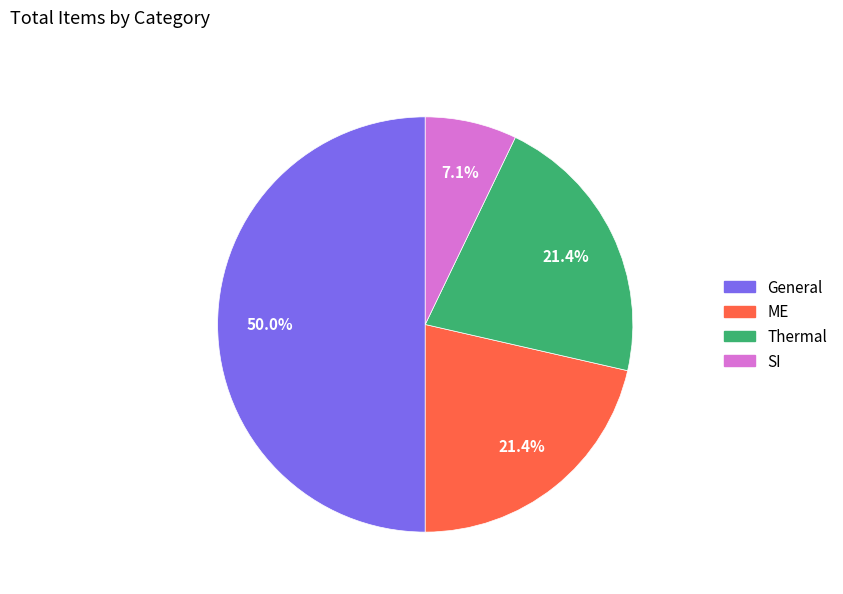

Count the number of slices in the pie.

4